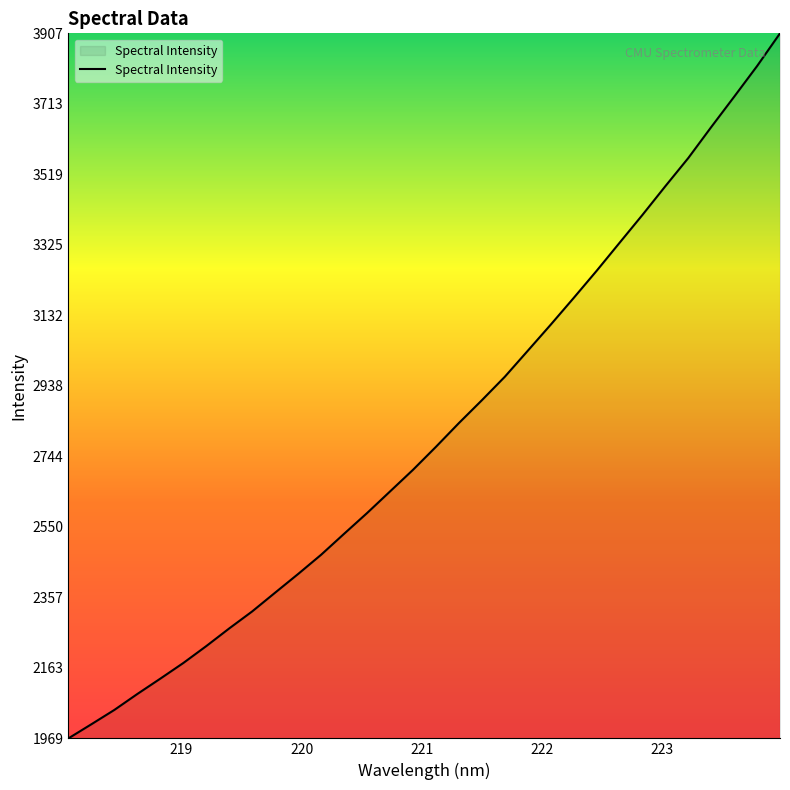

What is the average value?

2809.7